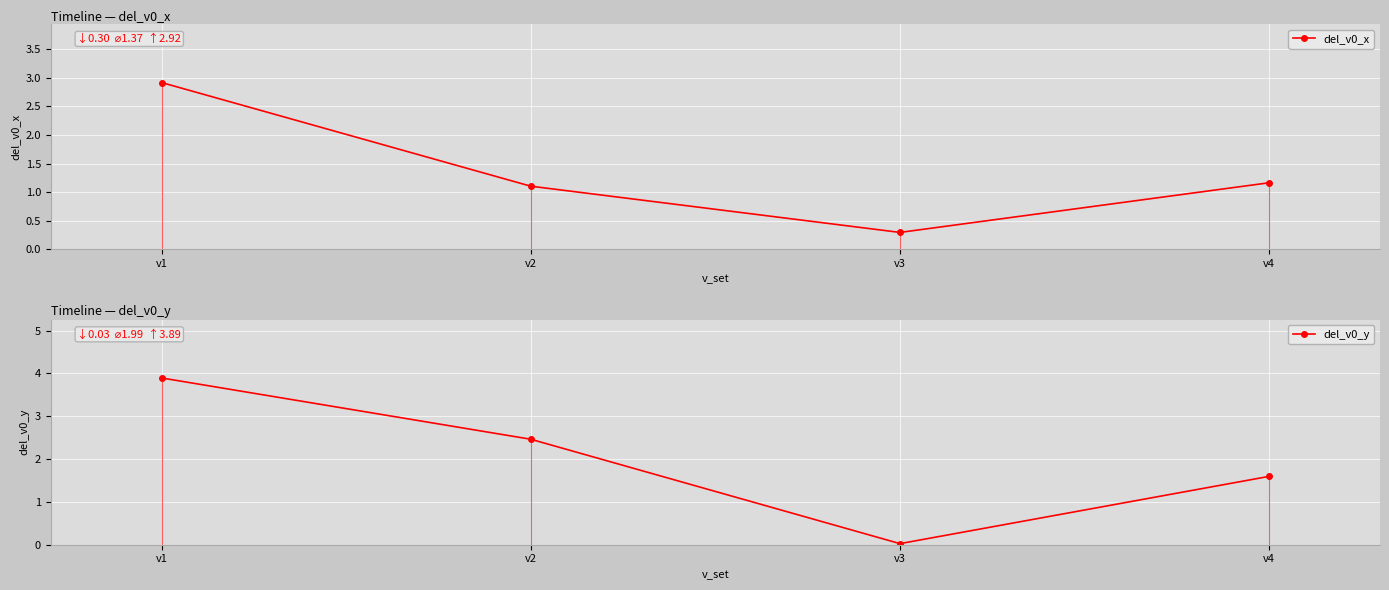

Between which two adjacent categories do del_v0_y and del_v0_x first intersect?

v2 and v3